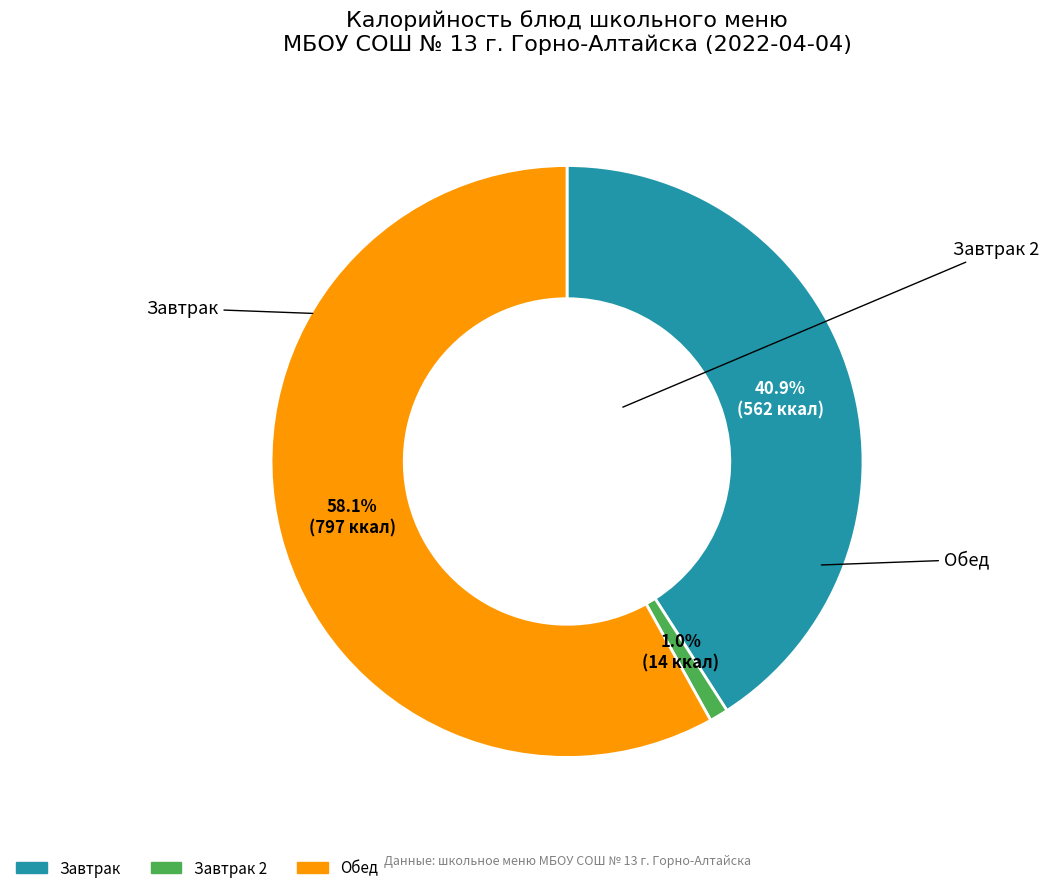

Is there any slice that represents more than half of the pie?

Yes